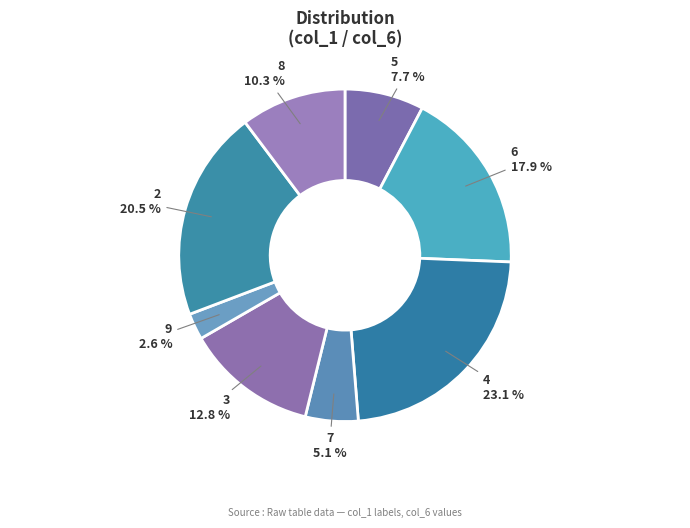

To the nearest percent, what is the average slice percentage?

12%